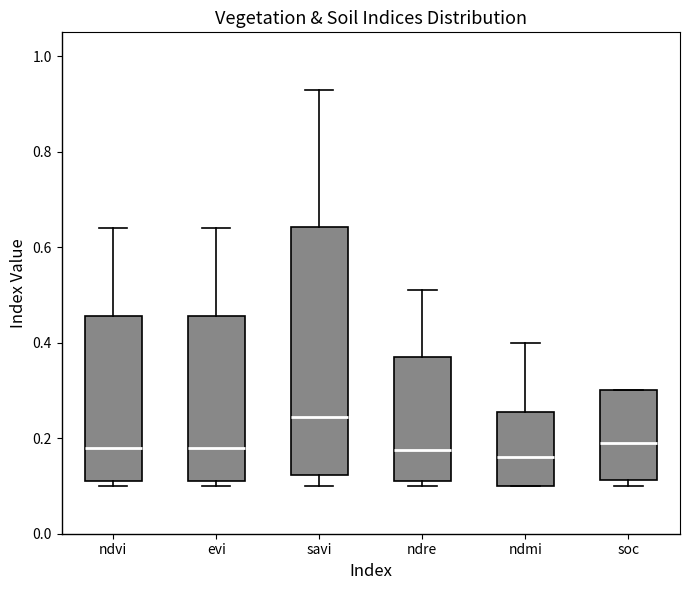

Reading left to right, transcribe this box plot: for each box, give where its median line is, the range the box spans, and where its two whiskers end, as read against the y-axis. The values are not printed on the chart, so give them approximately, as read against the axis.

ndvi: median 0.18, box 0.12 to 0.46, whiskers 0.10 to 0.64
evi: median 0.18, box 0.12 to 0.46, whiskers 0.10 to 0.64
savi: median 0.24, box 0.12 to 0.64, whiskers 0.10 to 0.94
ndre: median 0.18, box 0.12 to 0.38, whiskers 0.10 to 0.52
ndmi: median 0.16, box 0.10 to 0.26, whiskers 0.10 to 0.40
soc: median 0.20, box 0.12 to 0.30, whiskers 0.10 to 0.30